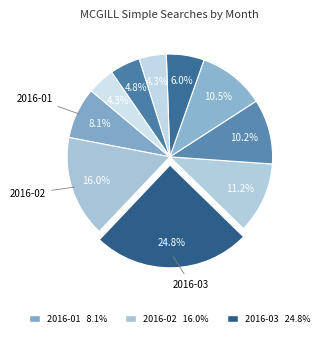

Which slice is the largest?

2016-03